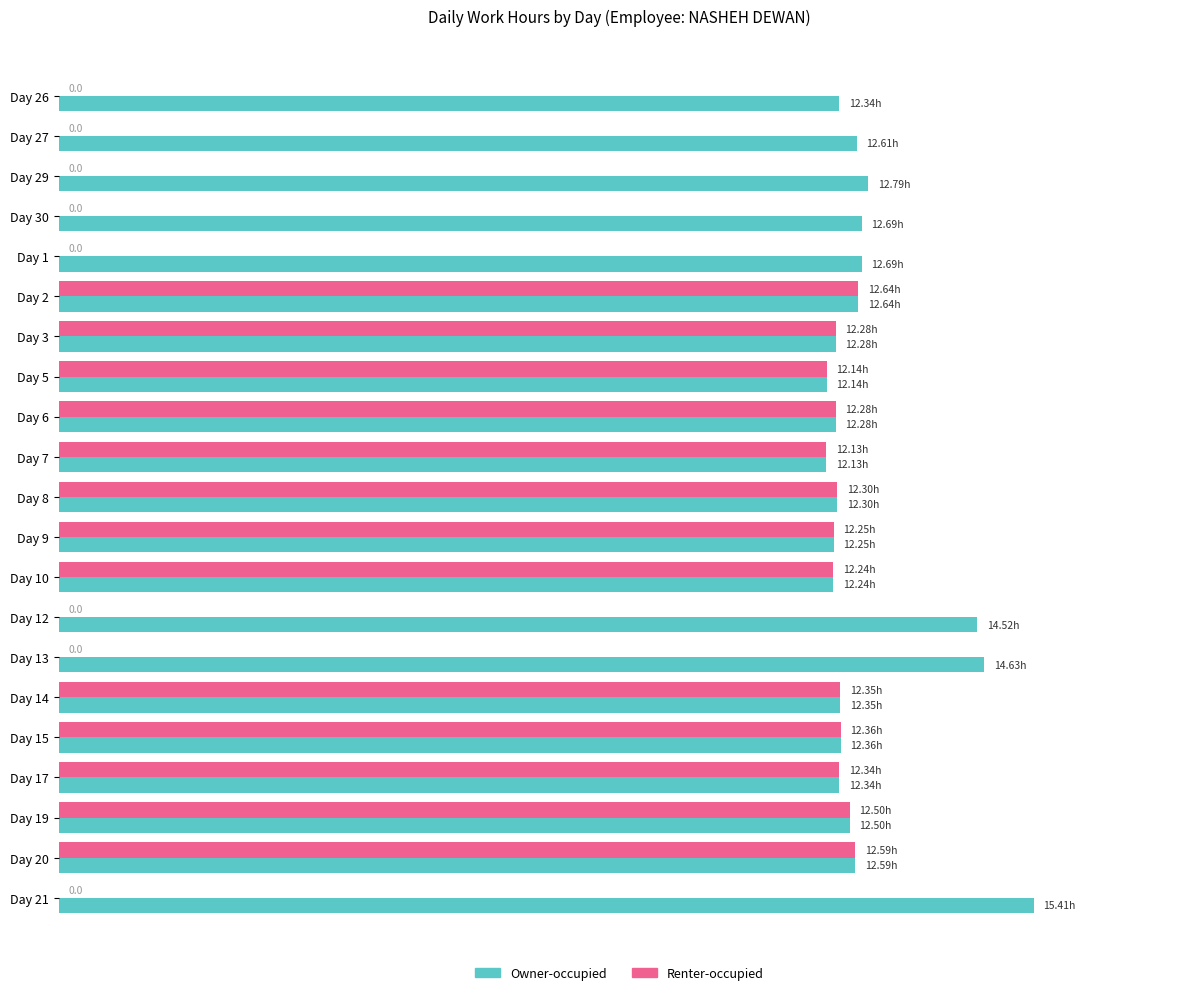

What are all the series names shown in the legend?

Owner-occupied, Renter-occupied